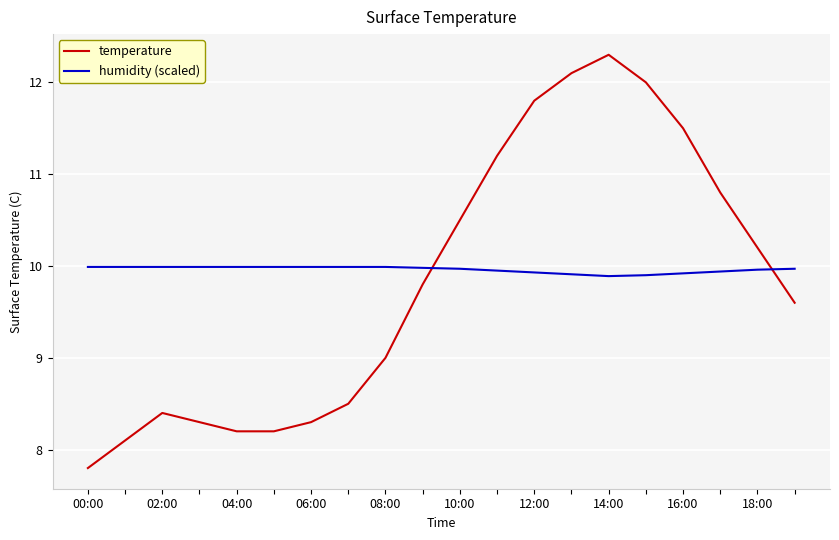

True or false: humidity (scaled) and temperature cross at least once.

True